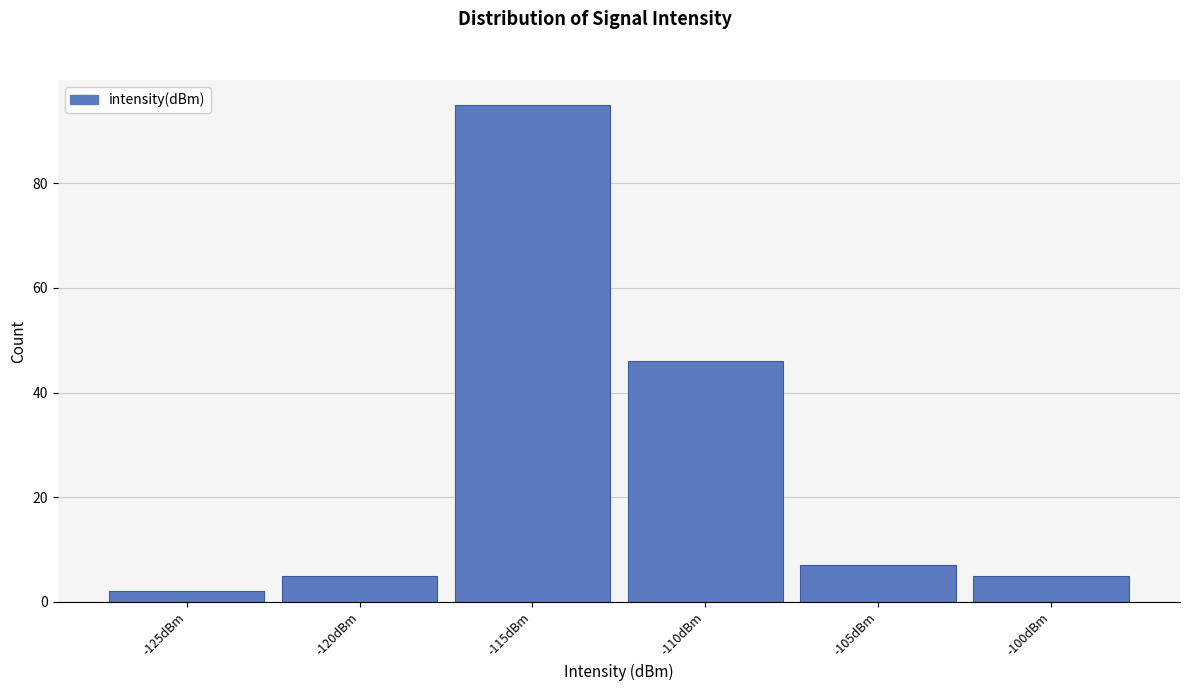

Reading right to left, extract all data points from this chart.

5	7	46	95	5	2